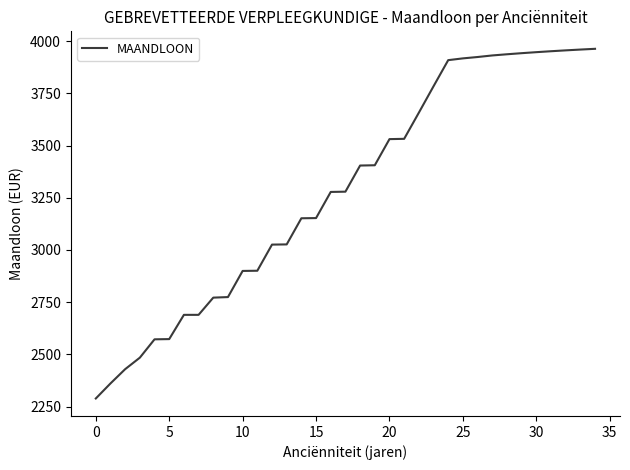

What is the difference between the maximum and minimum values?

1674.1